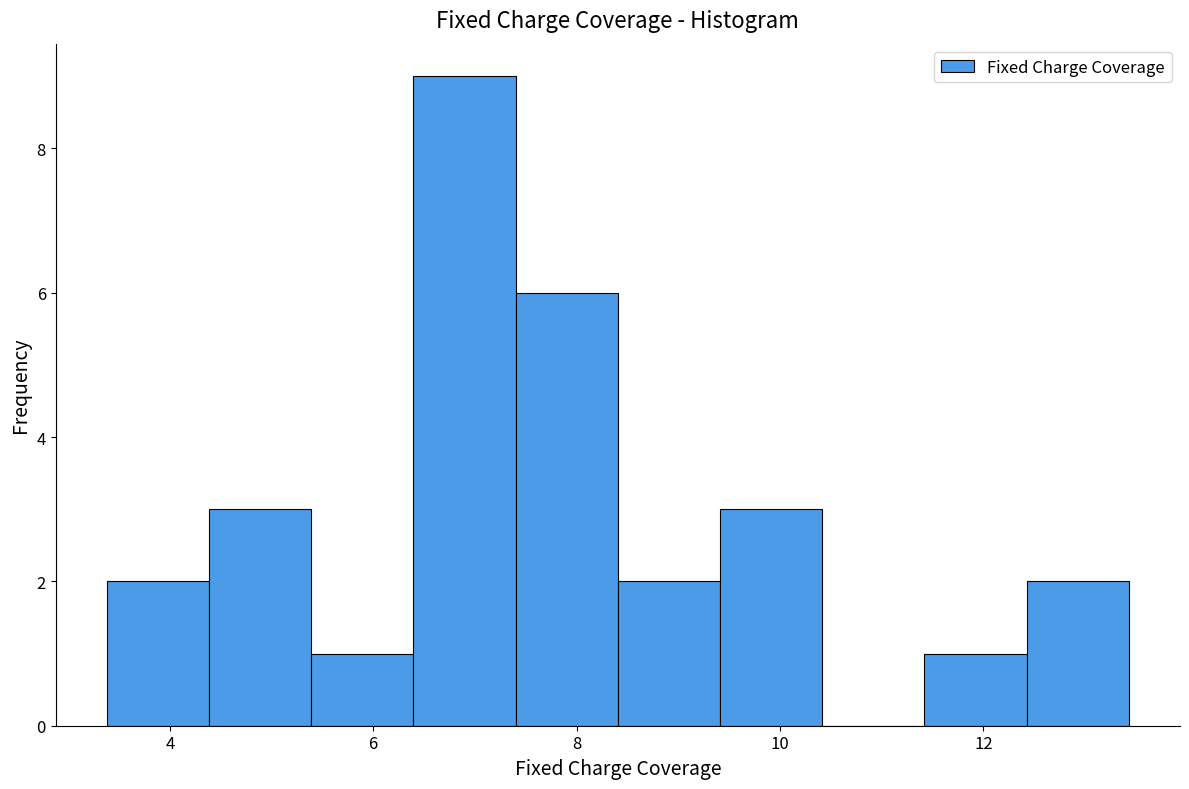

How tall is the bar that spans 12.4 to 13.4 on the x-axis? Neither the bar edges nor the heights are printed on the chart, so give them approximately, as read against the axes.

2